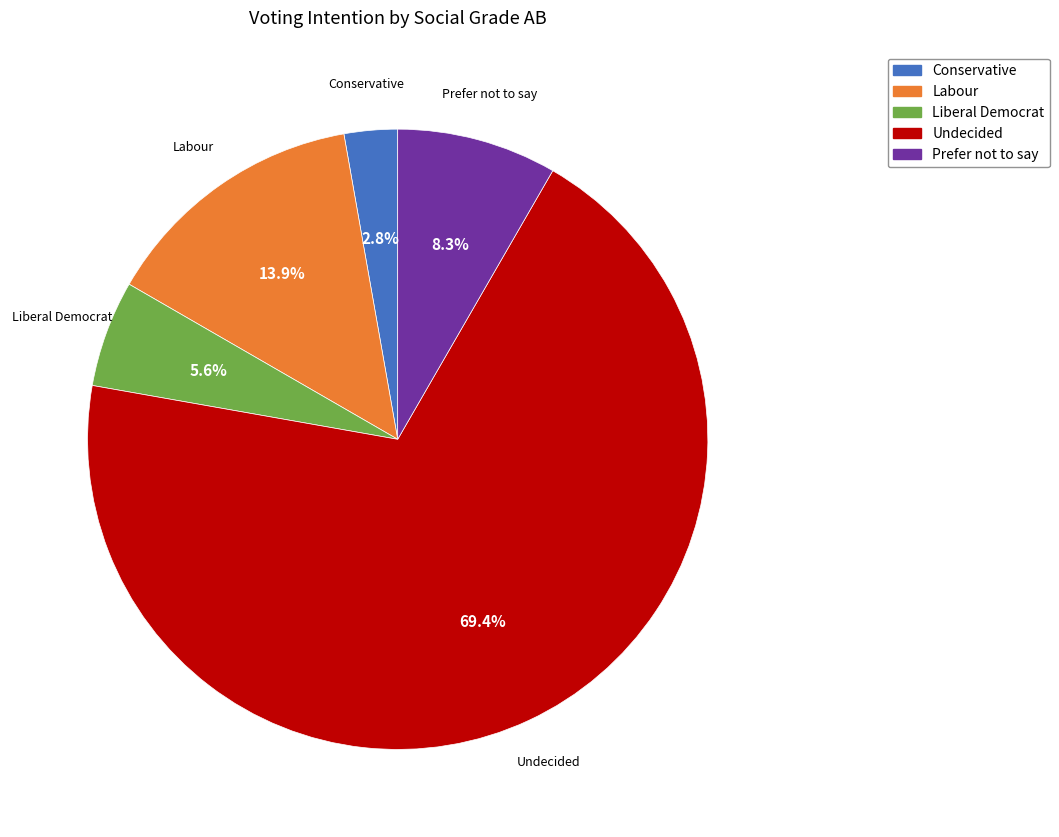

Do Liberal Democrat and Labour together represent more than half of the pie?

No